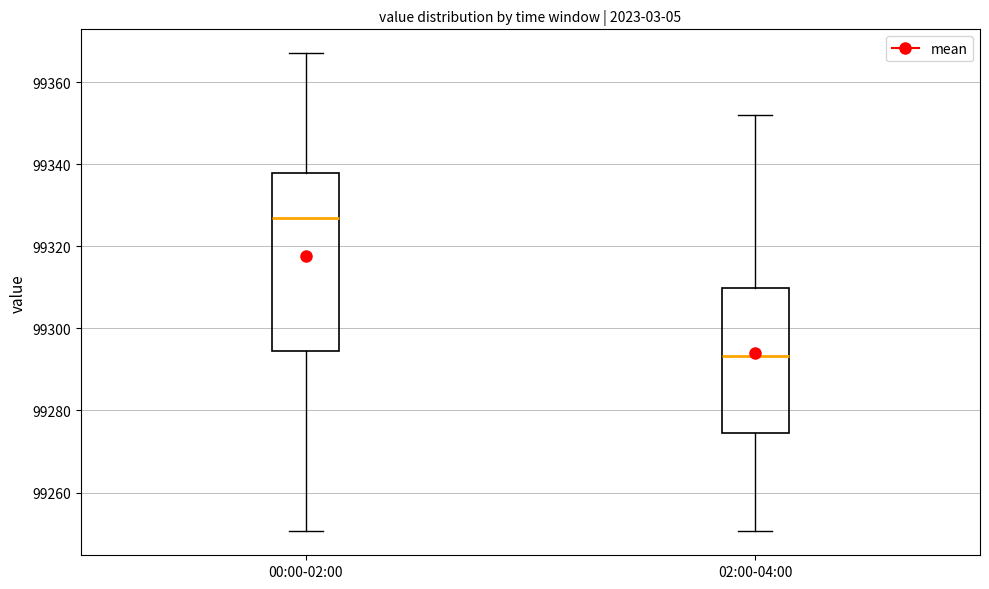

Reading left to right, transcribe this box plot: for each box, give where its median line is, the range the box spans, and where its two whiskers end, as read against the y-axis. The values are not printed on the chart, so give them approximately, as read against the axis.

00:00-02:00: median 99326, box 99294 to 99338, whiskers 99250 to 99368
02:00-04:00: median 99294, box 99274 to 99310, whiskers 99250 to 99352